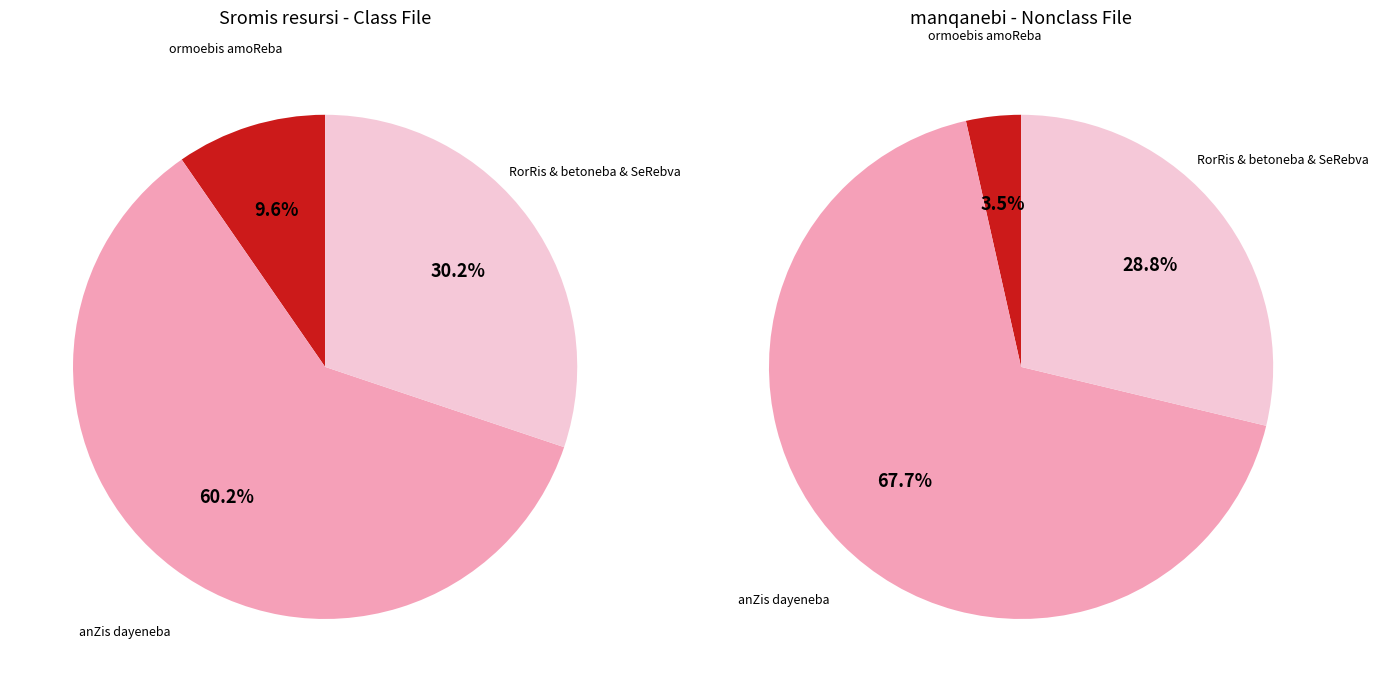

What percentage is the anZis dayeneba slice, to the nearest percent?

68%